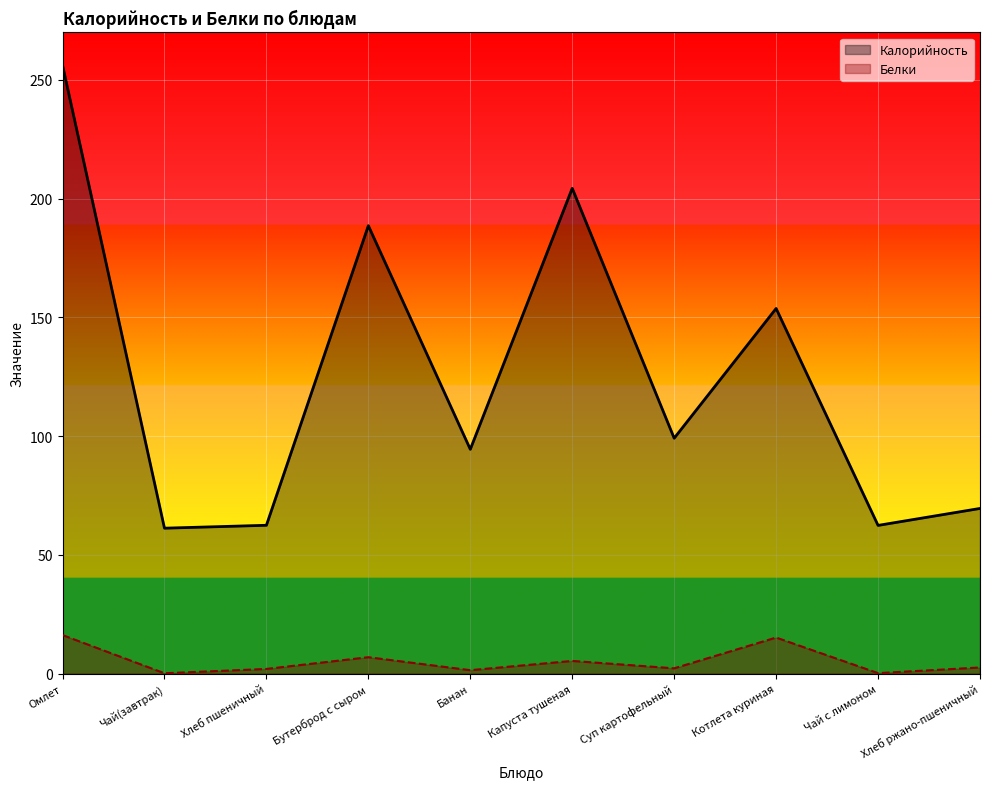

What is the difference between the Белки values at Капуста тушеная and Бутерброд с сыром?

1.6